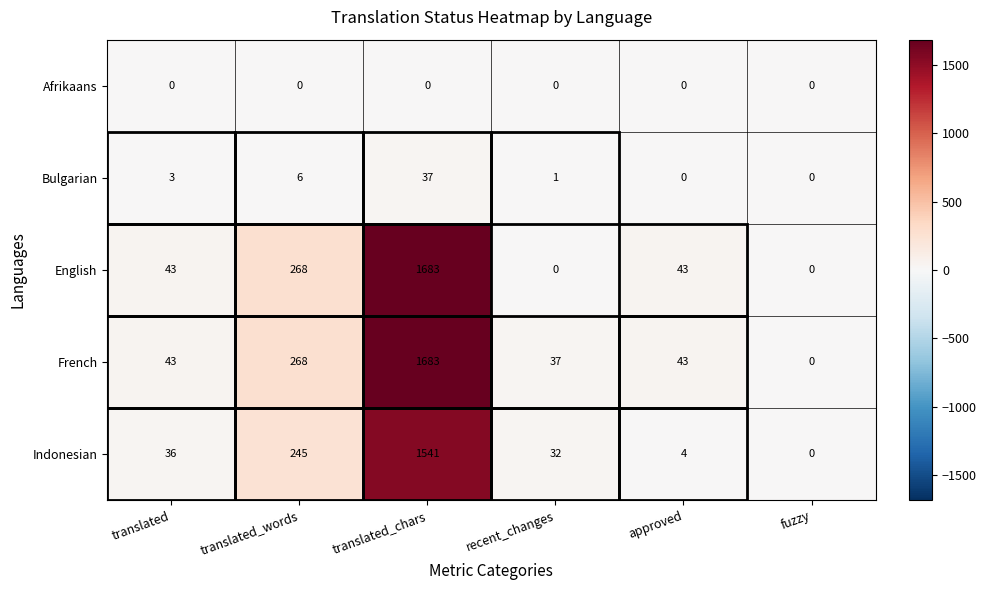

What is the average value of the English series?

340